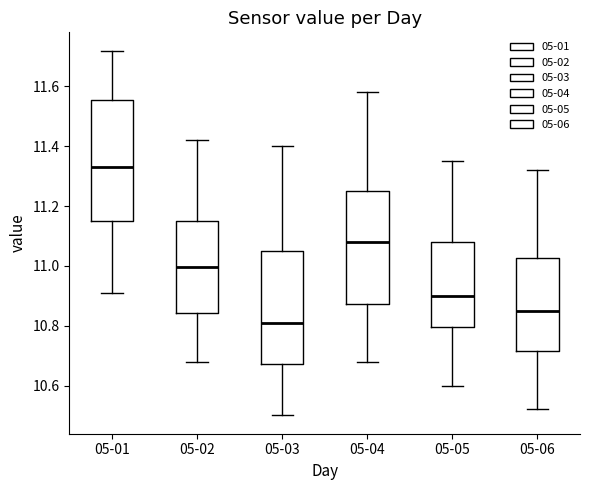

Which box has the highest median line?

05-01